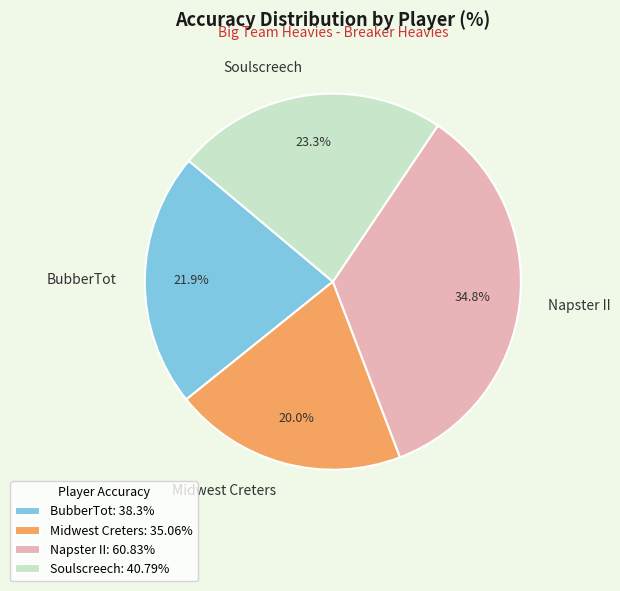

Count the number of slices in the pie.

4